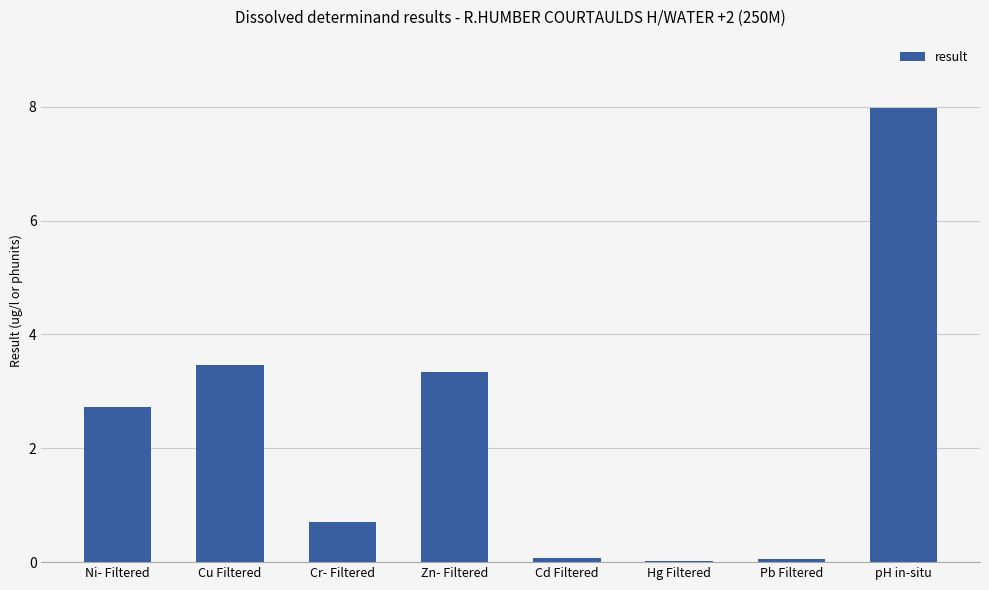

What is the sum of all values?

18.4